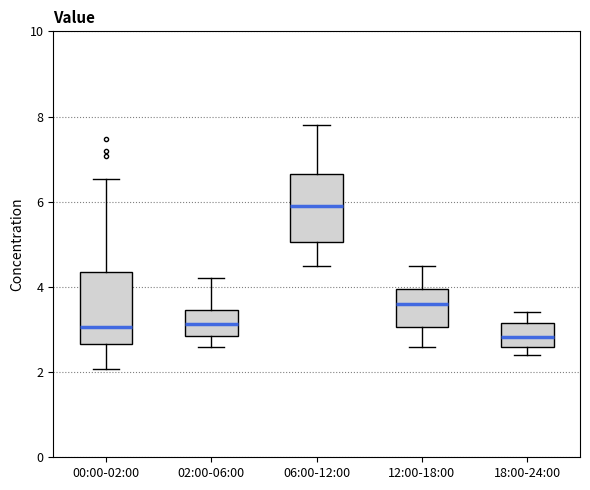

Which box's median line is the highest?

06:00-12:00